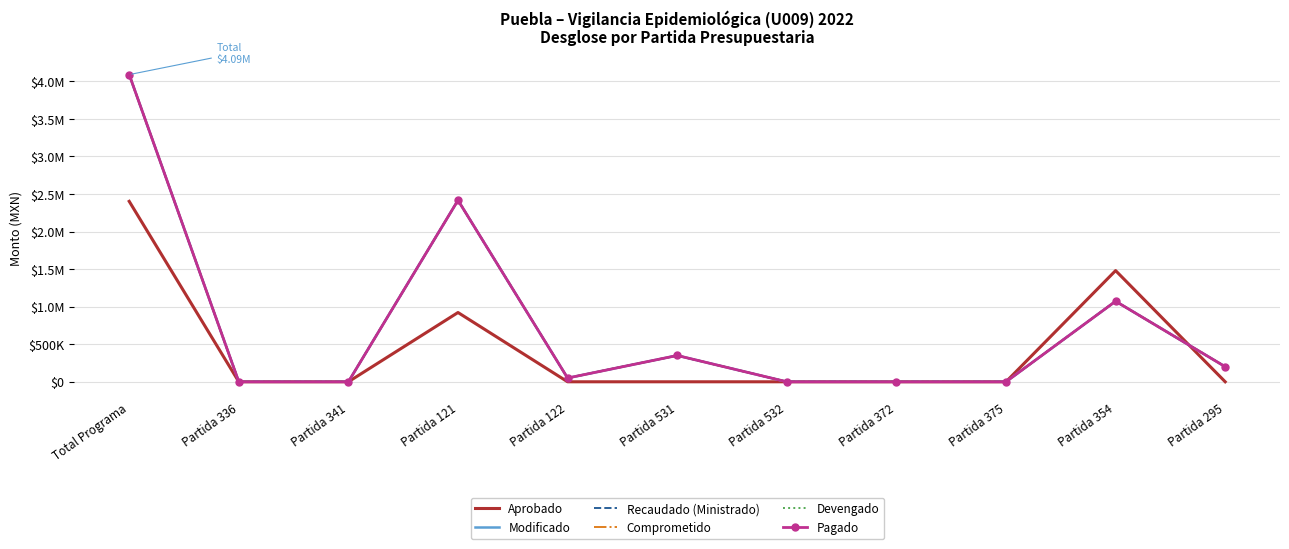

Reading right to left, extract all data points from this chart.

Aprobado: Partida 295=0.0	Partida 354=1479708.0	Partida 375=0.0	Partida 372=0.0	Partida 532=0.0	Partida 531=0.0	Partida 122=0.0	Partida 121=921963.0	Partida 341=0.0	Partida 336=0.0	Total Programa=2401671.0
Modificado: Partida 295=200684.2	Partida 354=1071932.8	Partida 375=0.0	Partida 372=0.0	Partida 532=0.0	Partida 531=349995.2	Partida 122=49860.0	Partida 121=2415887.4	Partida 341=0.0	Partida 336=0.0	Total Programa=4088359.6
Recaudado (Ministrado): Partida 295=200684.2	Partida 354=1071932.8	Partida 375=0.0	Partida 372=0.0	Partida 532=0.0	Partida 531=349995.2	Partida 122=49860.0	Partida 121=2415887.4	Partida 341=0.0	Partida 336=0.0	Total Programa=4088359.6
Comprometido: Partida 295=200684.2	Partida 354=1071932.8	Partida 375=0.0	Partida 372=0.0	Partida 532=0.0	Partida 531=349995.2	Partida 122=49860.0	Partida 121=2415887.4	Partida 341=0.0	Partida 336=0.0	Total Programa=4088359.6
Devengado: Partida 295=200684.2	Partida 354=1071932.8	Partida 375=0.0	Partida 372=0.0	Partida 532=0.0	Partida 531=349995.2	Partida 122=49860.0	Partida 121=2415887.4	Partida 341=0.0	Partida 336=0.0	Total Programa=4088359.6
Pagado: Partida 295=200684.2	Partida 354=1071932.8	Partida 375=0.0	Partida 372=0.0	Partida 532=0.0	Partida 531=349995.2	Partida 122=49860.0	Partida 121=2415887.4	Partida 341=0.0	Partida 336=0.0	Total Programa=4088359.6